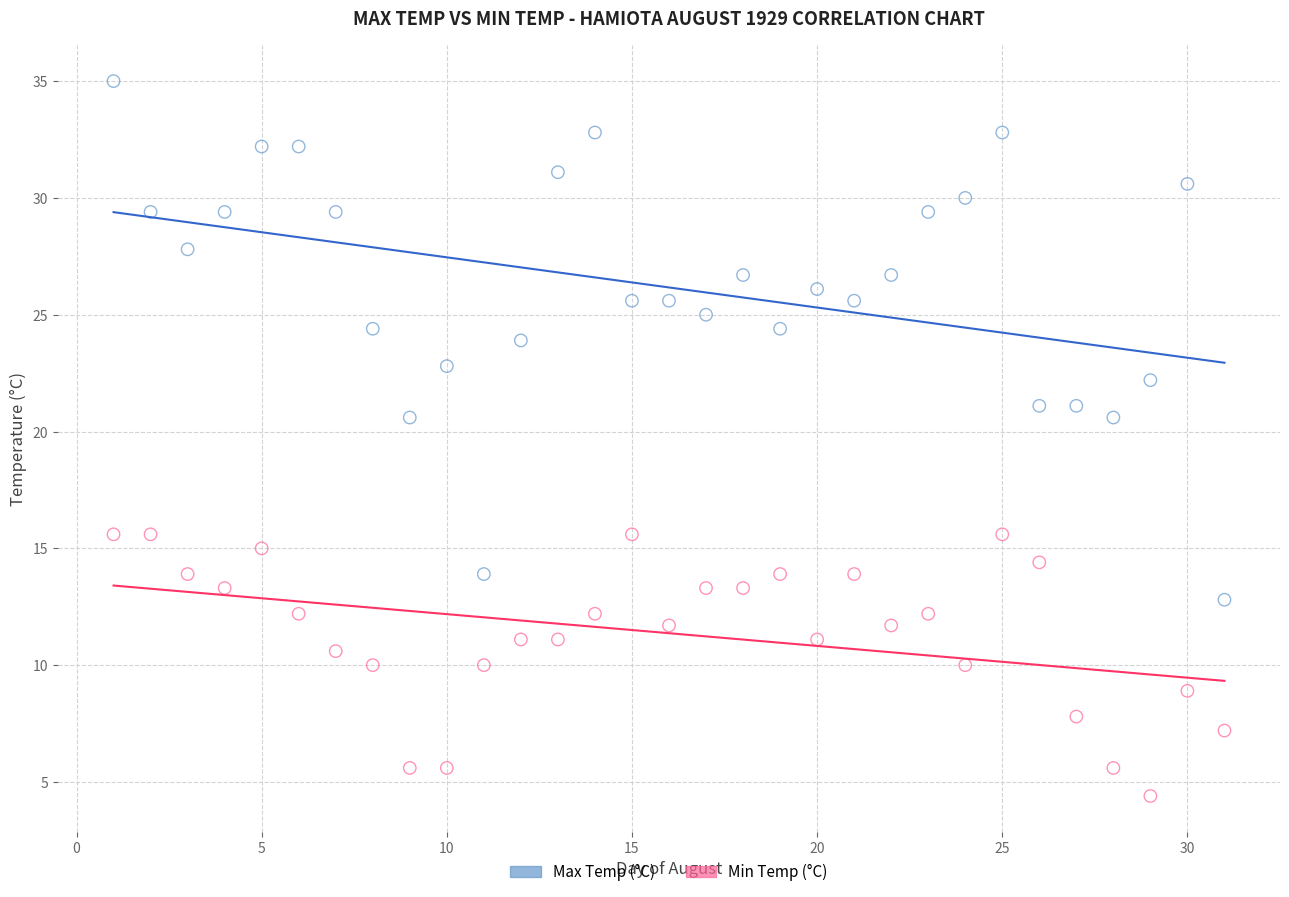

Which series has the widest spread of Y values?

Max Temp (°C)